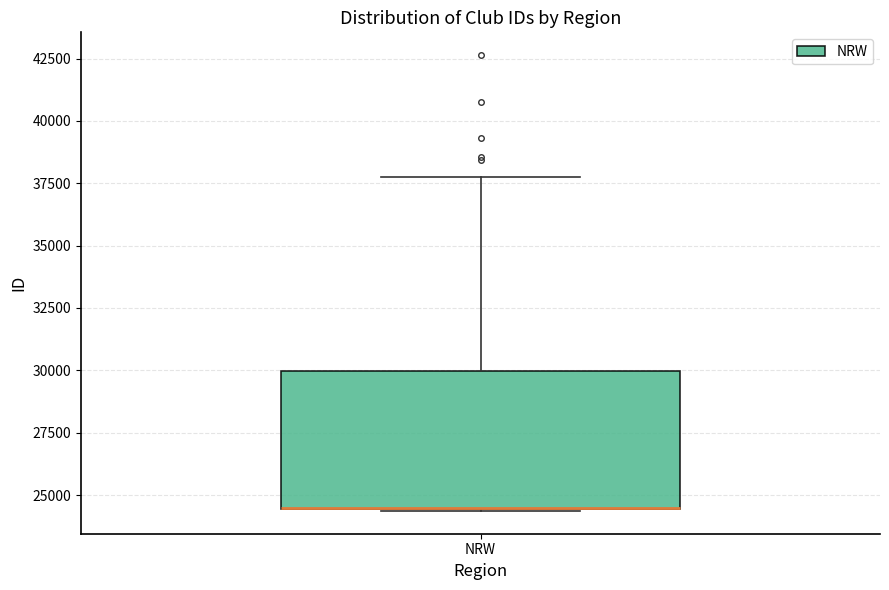

Read this box plot against the y-axis: the position of the median line, the range covered by the box, and the ends of both whiskers. The values are not printed on the chart, so give them approximately, as read against the axis.

median 24500 (drawn on the box's lower edge), box 24500 to 30000, whiskers 24500 to 38000